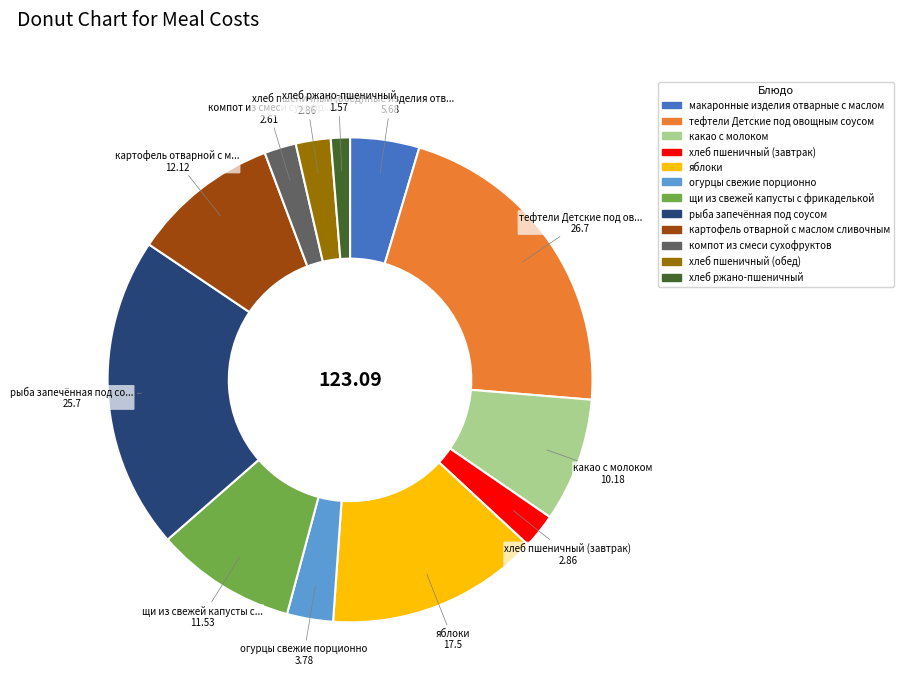

Do рыба запечённая под соусом and яблоки together represent more than half of the pie?

No